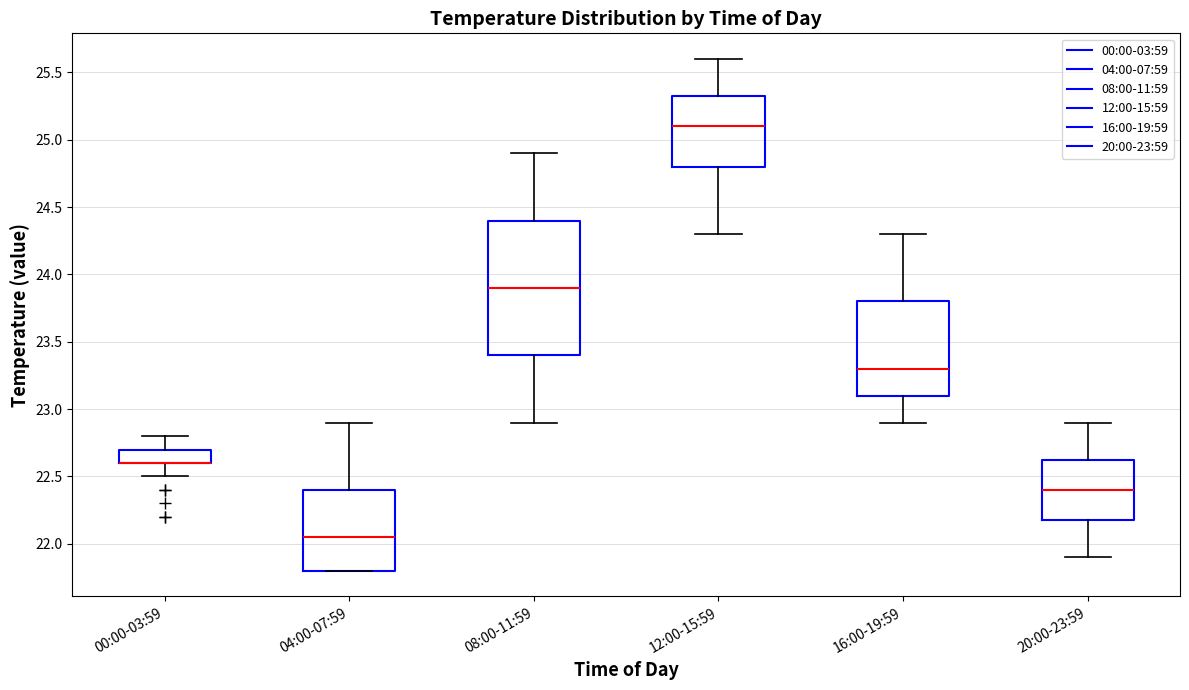

Reading left to right, transcribe this box plot: for each box, give where its median line is, the range the box spans, and where its two whiskers end, as read against the y-axis. The values are not printed on the chart, so give them approximately, as read against the axis.

00:00-03:59: median 22.60 (drawn on the box's lower edge), box 22.60 to 22.70, whiskers 22.50 to 22.80
04:00-07:59: median 22.05, box 21.80 to 22.40, whiskers 21.80 to 22.90
08:00-11:59: median 23.90, box 23.40 to 24.40, whiskers 22.90 to 24.90
12:00-15:59: median 25.10, box 24.80 to 25.35, whiskers 24.30 to 25.60
16:00-19:59: median 23.30, box 23.10 to 23.80, whiskers 22.90 to 24.30
20:00-23:59: median 22.40, box 22.20 to 22.65, whiskers 21.90 to 22.90